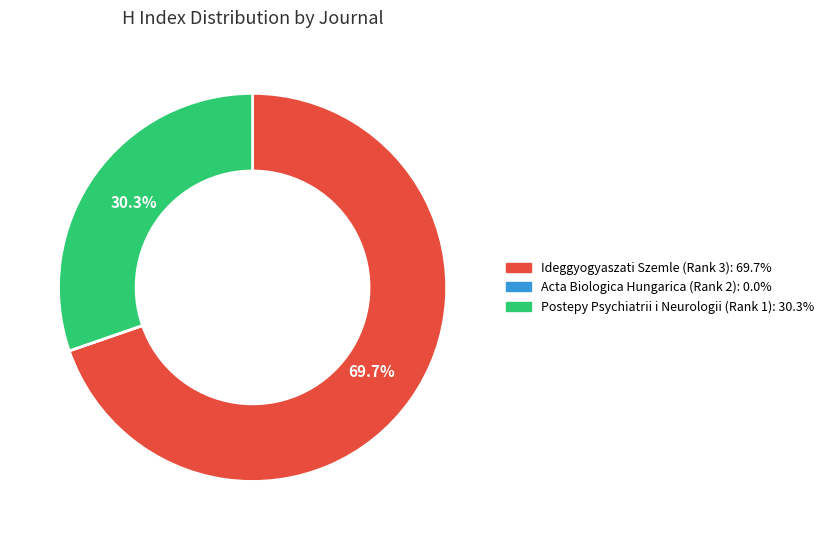

What portion of the pie excludes Postepy Psychiatrii i Neurologii (Rank 1)?

69.7%